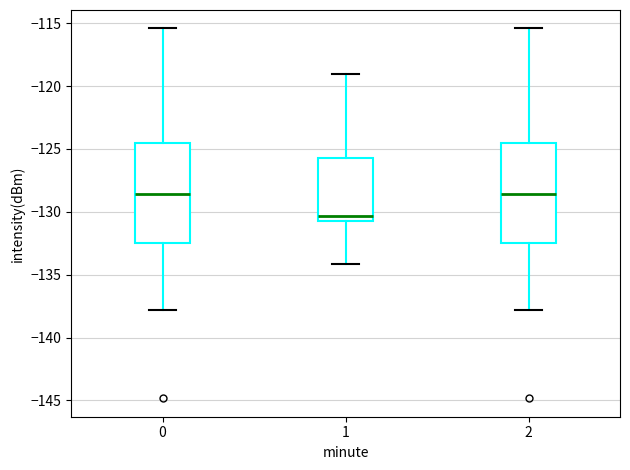

Which box's median line is the lowest?

1